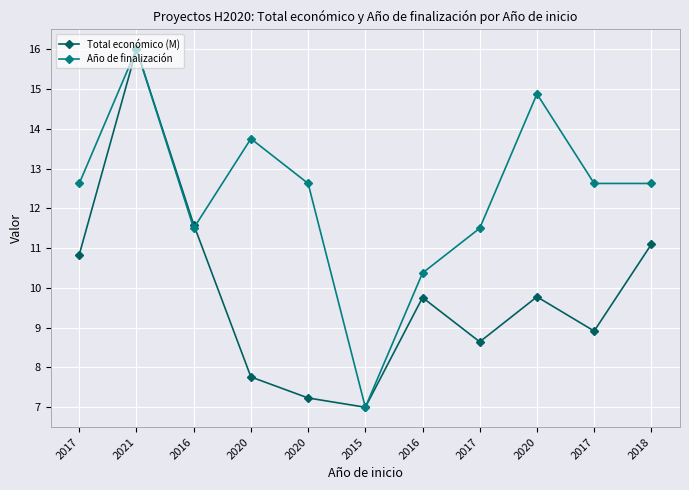

Does the chart have visible grid lines?

Yes